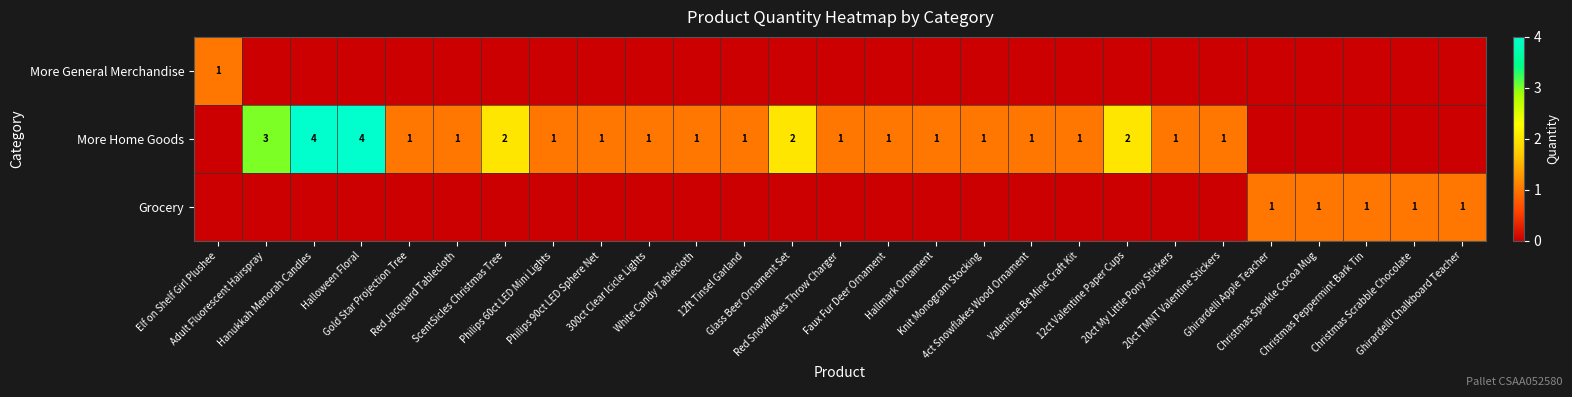

At which category is the sum across all series the highest?

Hanukkah Menorah Candles